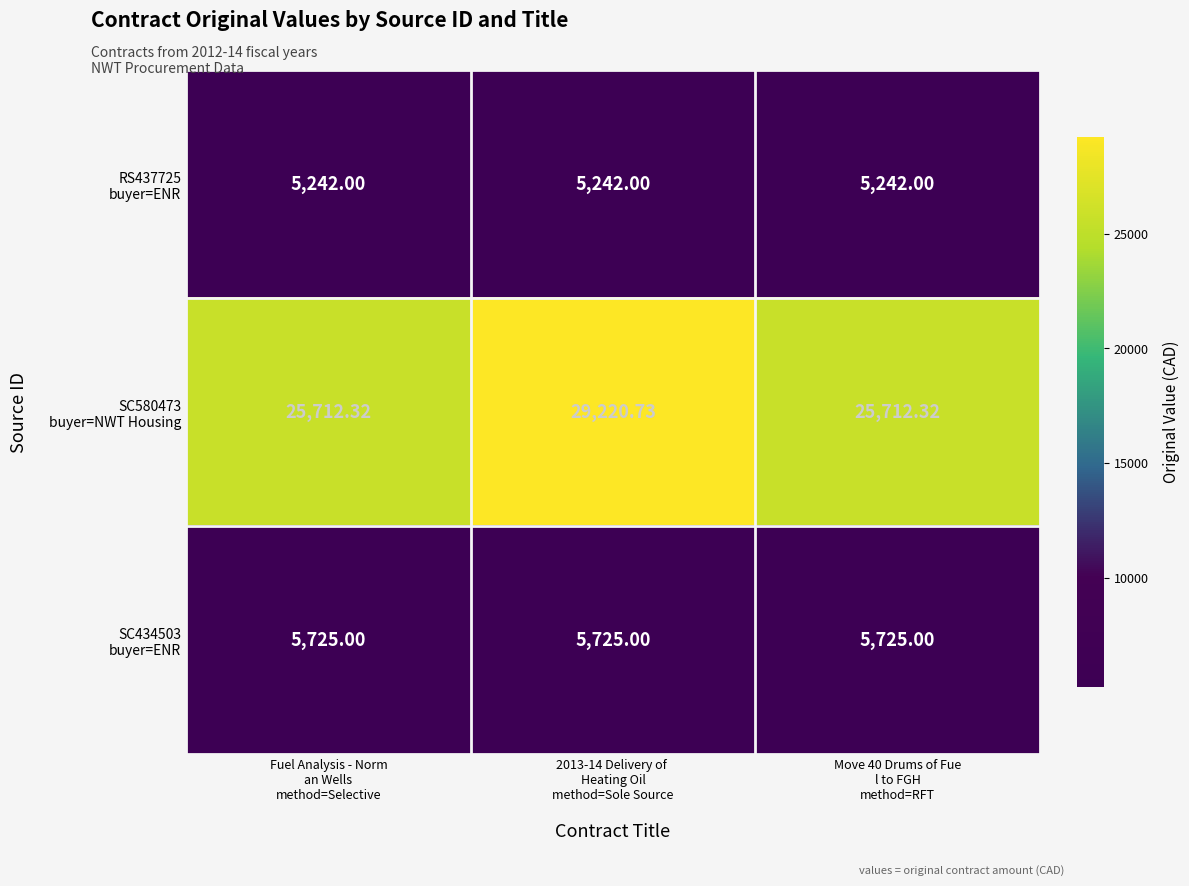

How many series are shown in this chart?

3